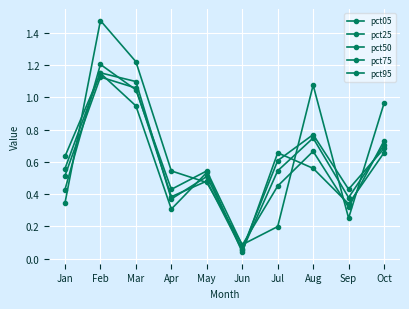

Does the chart have visible grid lines?

Yes